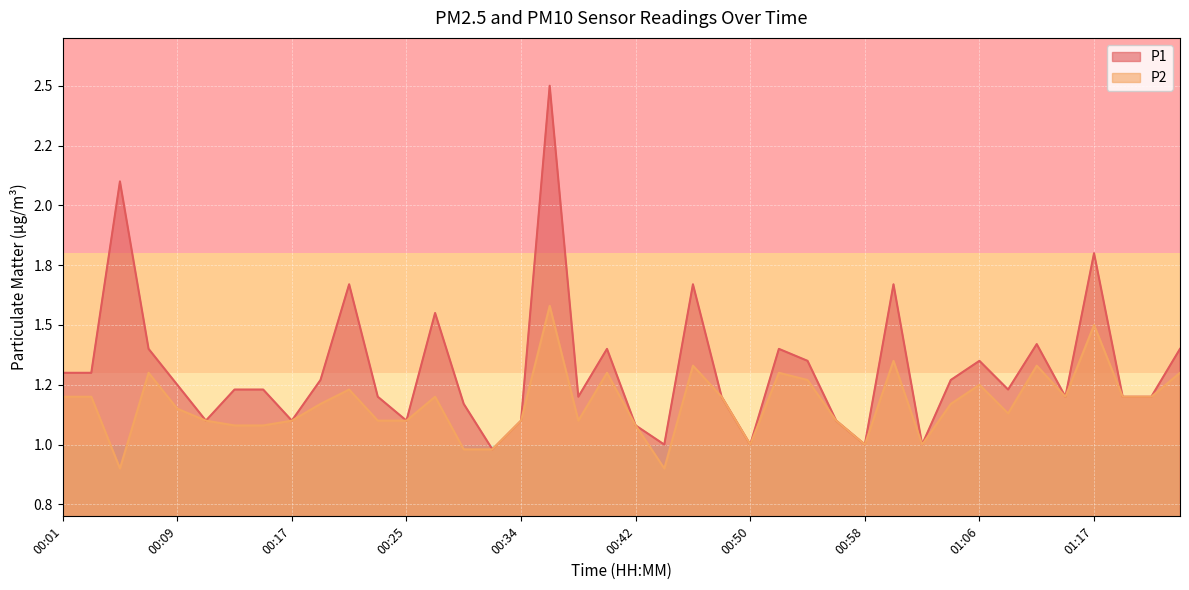

Reading left to right, list all the values displayed in this chart.

P1: 1.3	1.3	2.1	1.4	1.2	1.1	1.2	1.2	1.1	1.3	1.7	1.2	1.1	1.6	1.2	1.0	1.1	2.5	1.2	1.4	1.1	1.0	1.7	1.2	1.0	1.4	1.4	1.1	1.0	1.7	1.0	1.3	1.4	1.2	1.4	1.2	1.8	1.2	1.2	1.4
P2: 1.2	1.2	0.9	1.3	1.1	1.1	1.1	1.1	1.1	1.2	1.2	1.1	1.1	1.2	1.0	1.0	1.1	1.6	1.1	1.3	1.1	0.9	1.3	1.2	1.0	1.3	1.3	1.1	1.0	1.4	1.0	1.2	1.2	1.1	1.3	1.2	1.5	1.2	1.2	1.3